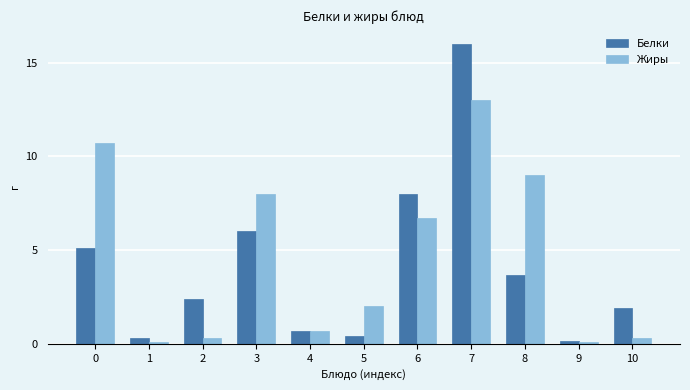

What is the minimum value for Белки?

0.2